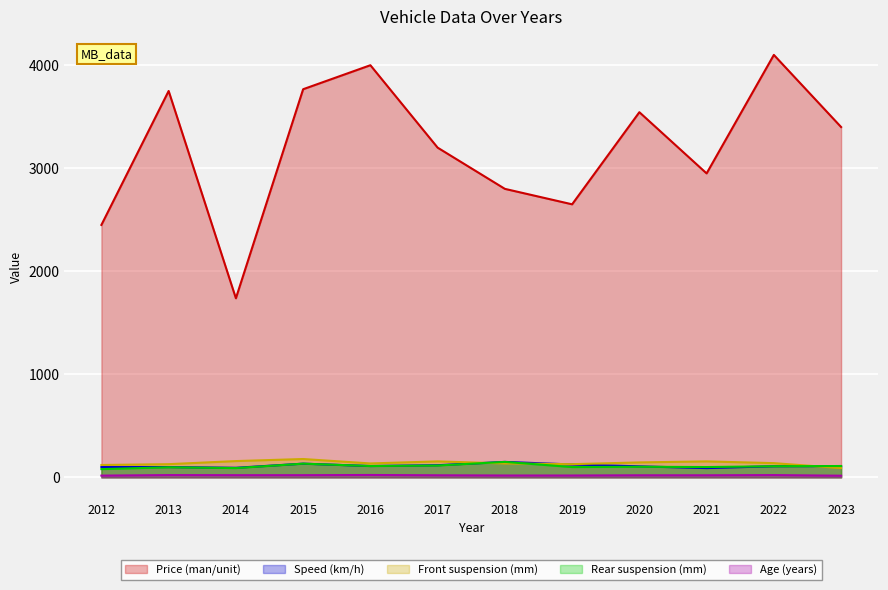

Reading left to right, list all the values displayed in this chart.

Price (man/unit): 2450	3750	1738	3767	4000	3200	2800	2650	3544	2950	4100	3400
Speed (km/h): 100	100	93	133	110	118	150	125	107	90	108	110
Front suspension (mm): 120	128	158	178	135	155	135	128	145	155	138	90
Rear suspension (mm): 80	98	90	133	110	115	150	100	103	100	108	110
Age (years): 17	22	21	21	23	20	18	18	20	20	22	16